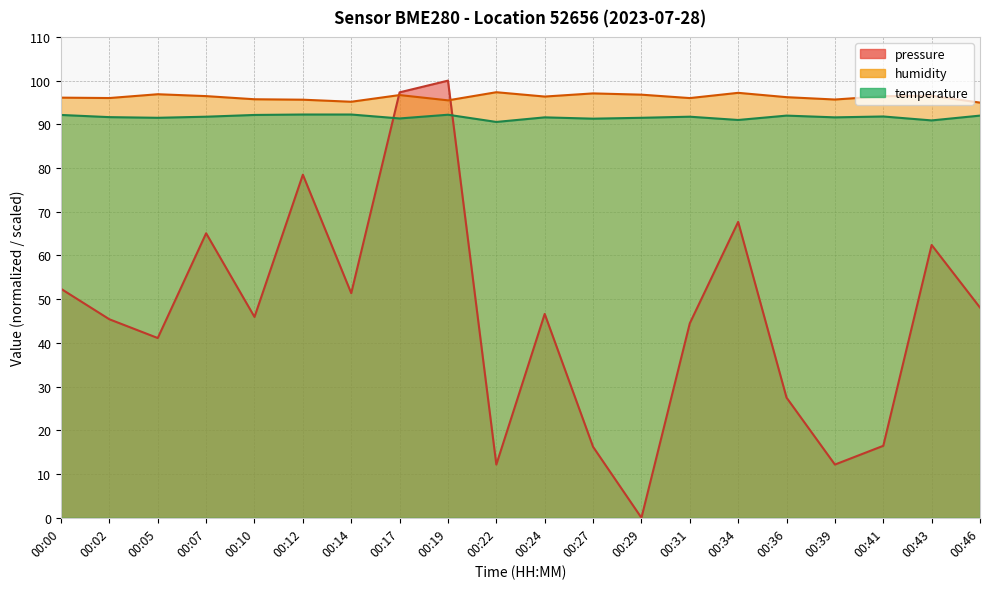

True or false: humidity and temperature intersect in this chart.

False